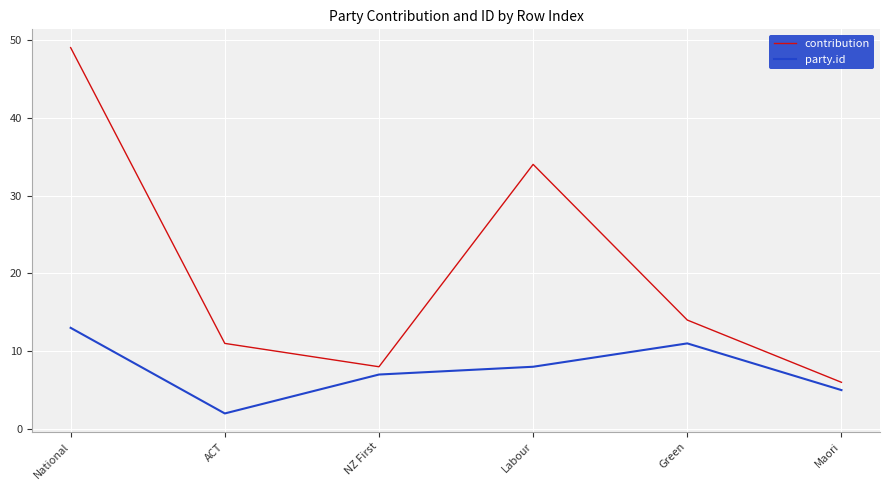

What position from the right is Green?

2